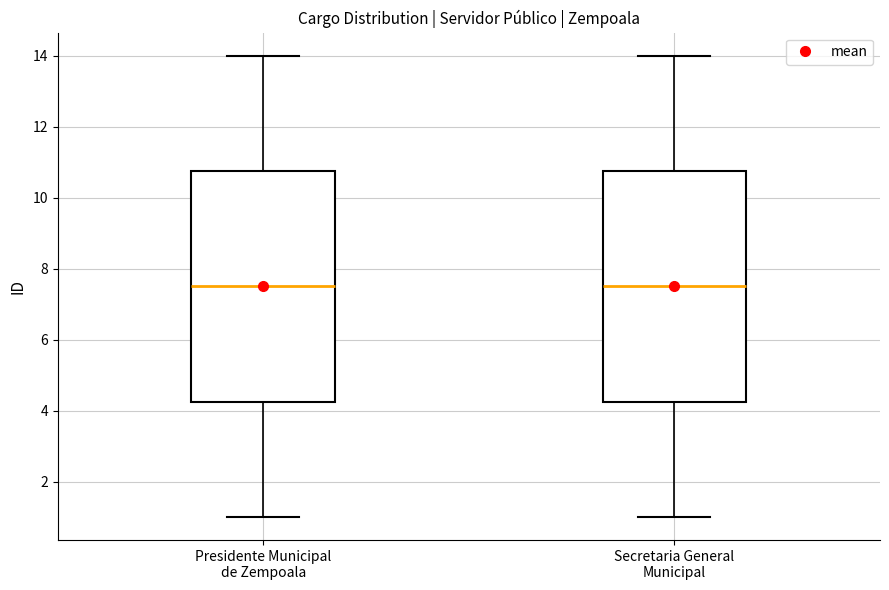

Where is the upper edge of the box for Secretaria General Municipal on the y-axis? The values are not printed on the chart, so give them approximately, as read against the axis.

10.8